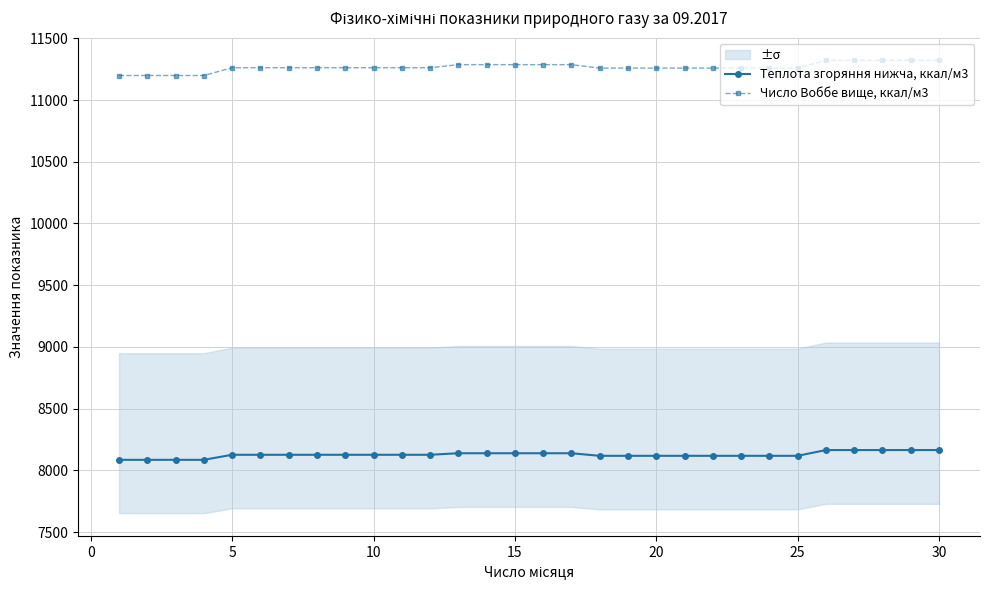

True or false: Теплота згоряння нижча, ккал/м3 and Число Воббе вище, ккал/м3 intersect in this chart.

False